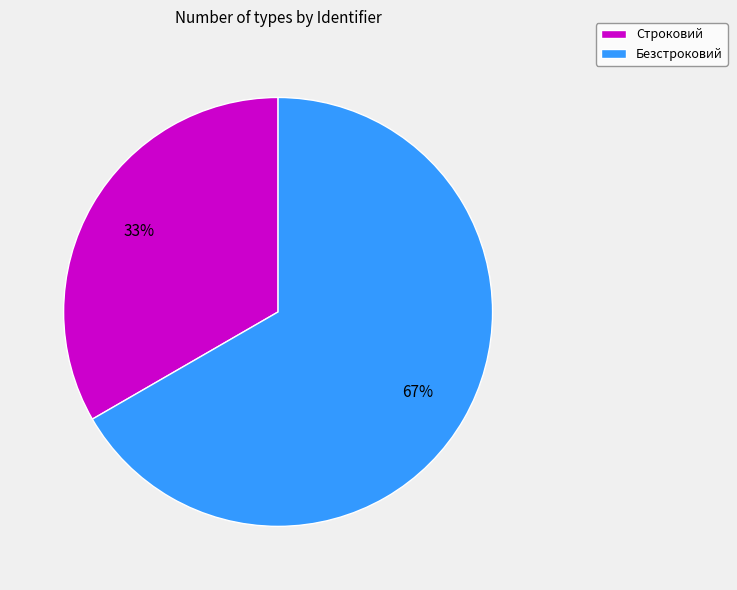

Which slice is the largest?

Безстроковий